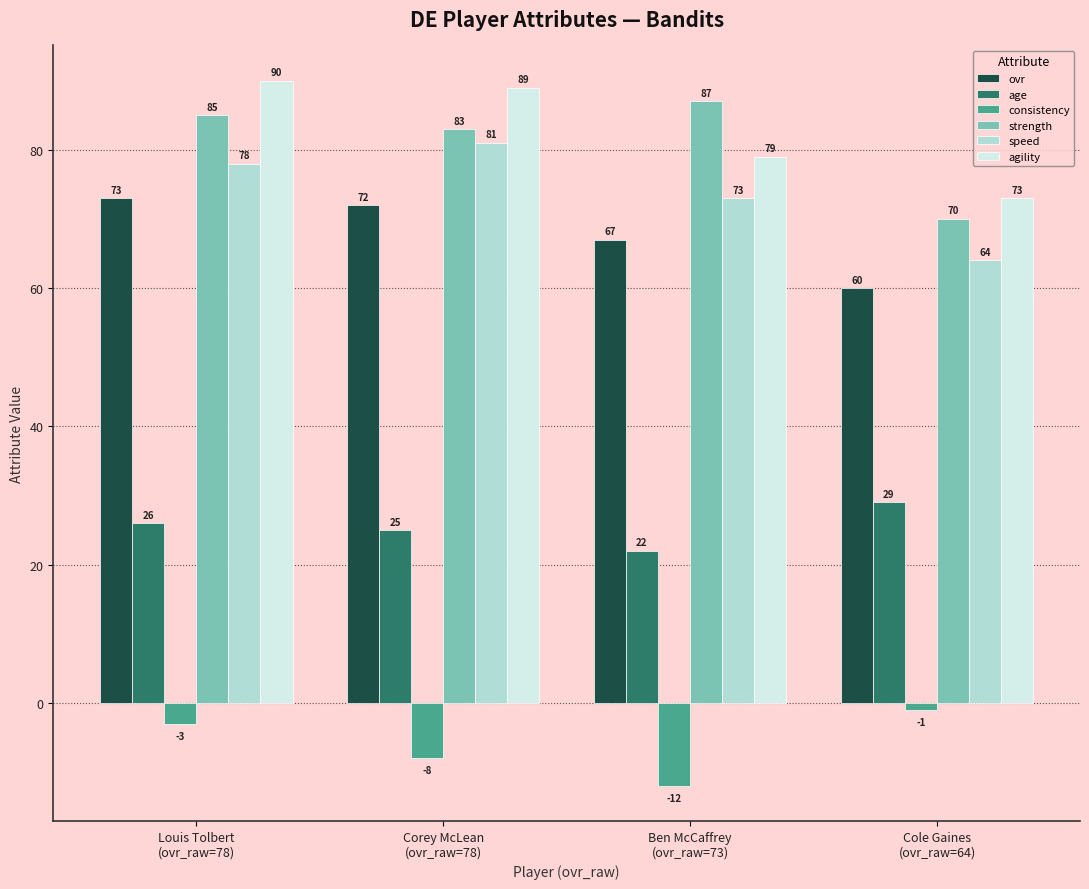

What is the difference between the highest and lowest values at Cole Gaines
(ovr_raw=64)?

74